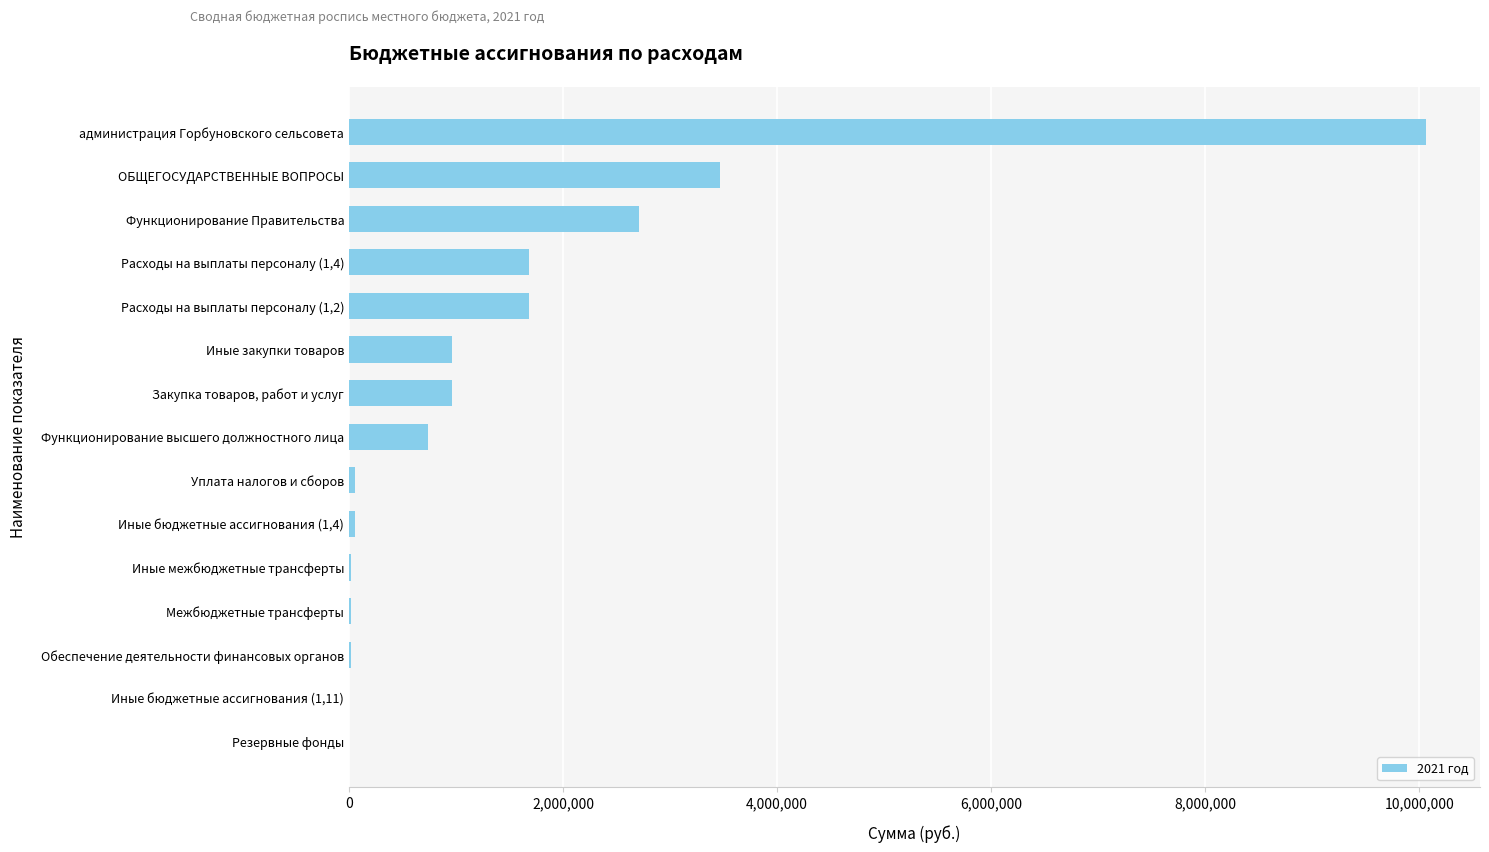

Is it true that the value at Расходы на выплаты персоналу (1,2) is 1682889.1?

True